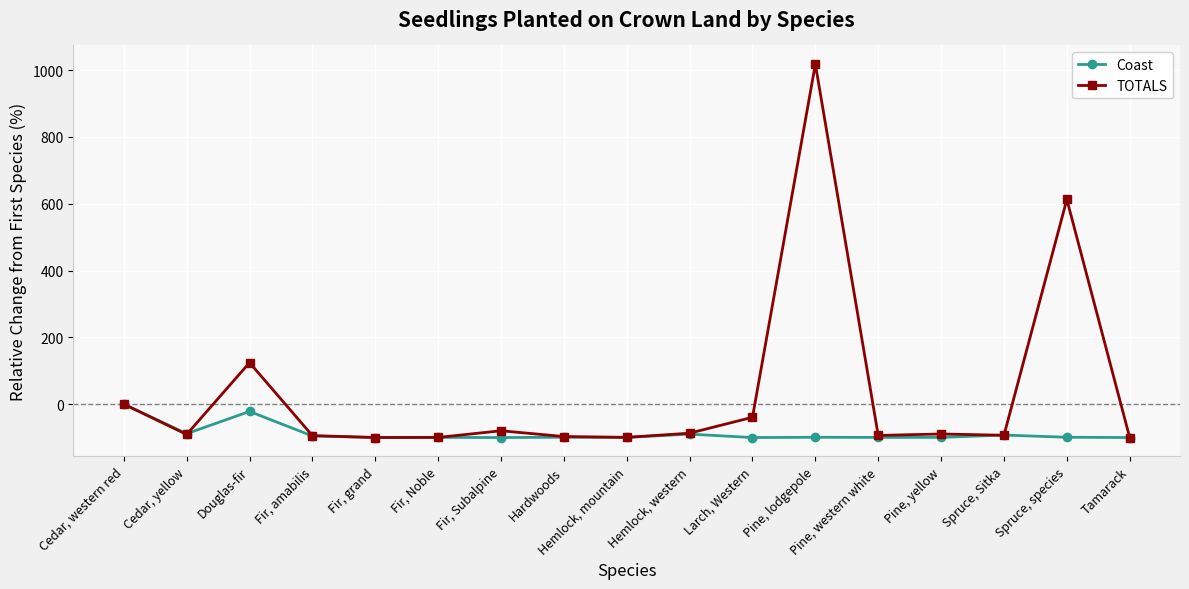

Does the chart have visible grid lines?

Yes